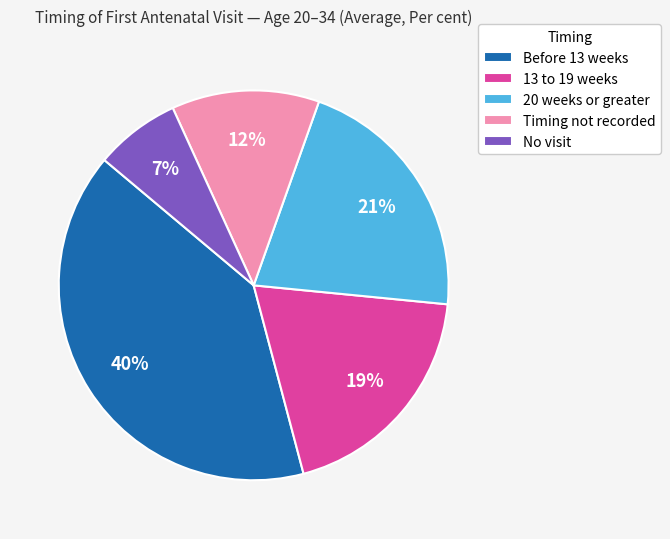

To the nearest percent, what is the average slice percentage?

20%